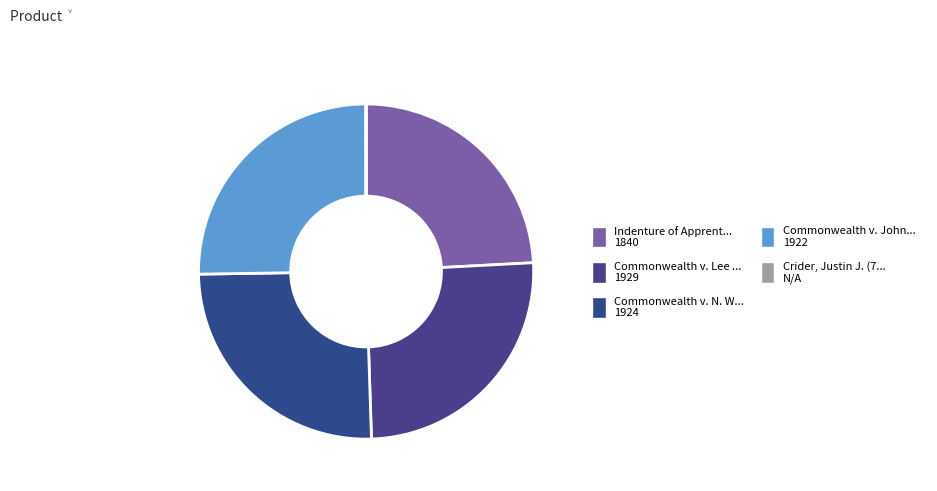

To the nearest percent, what is the average slice percentage?

20%